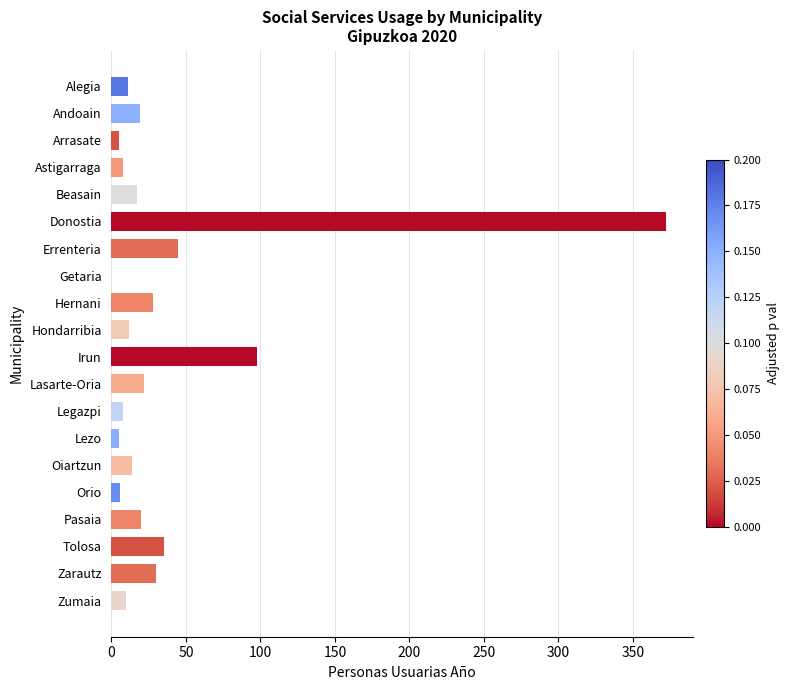

What is the approximate value at Oiartzun?

14